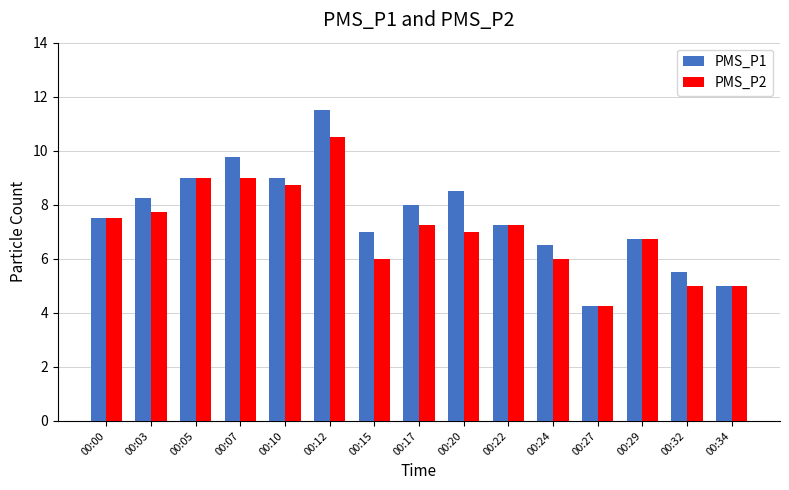

How many categories are shown in the chart?

15